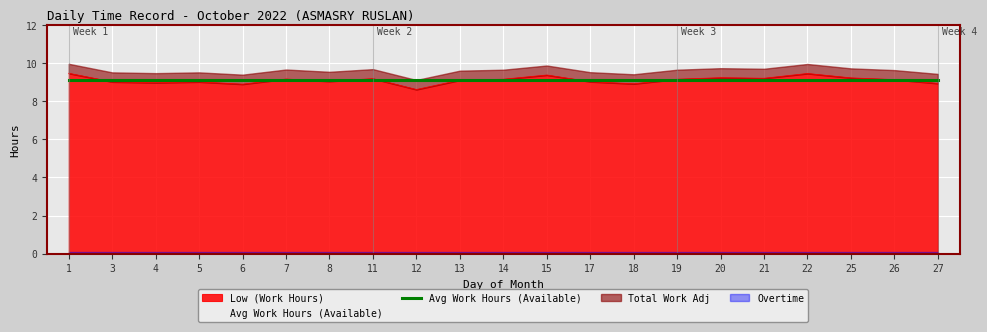

Is it true that Low (Work Hours) equals 8.9 at 6?

True